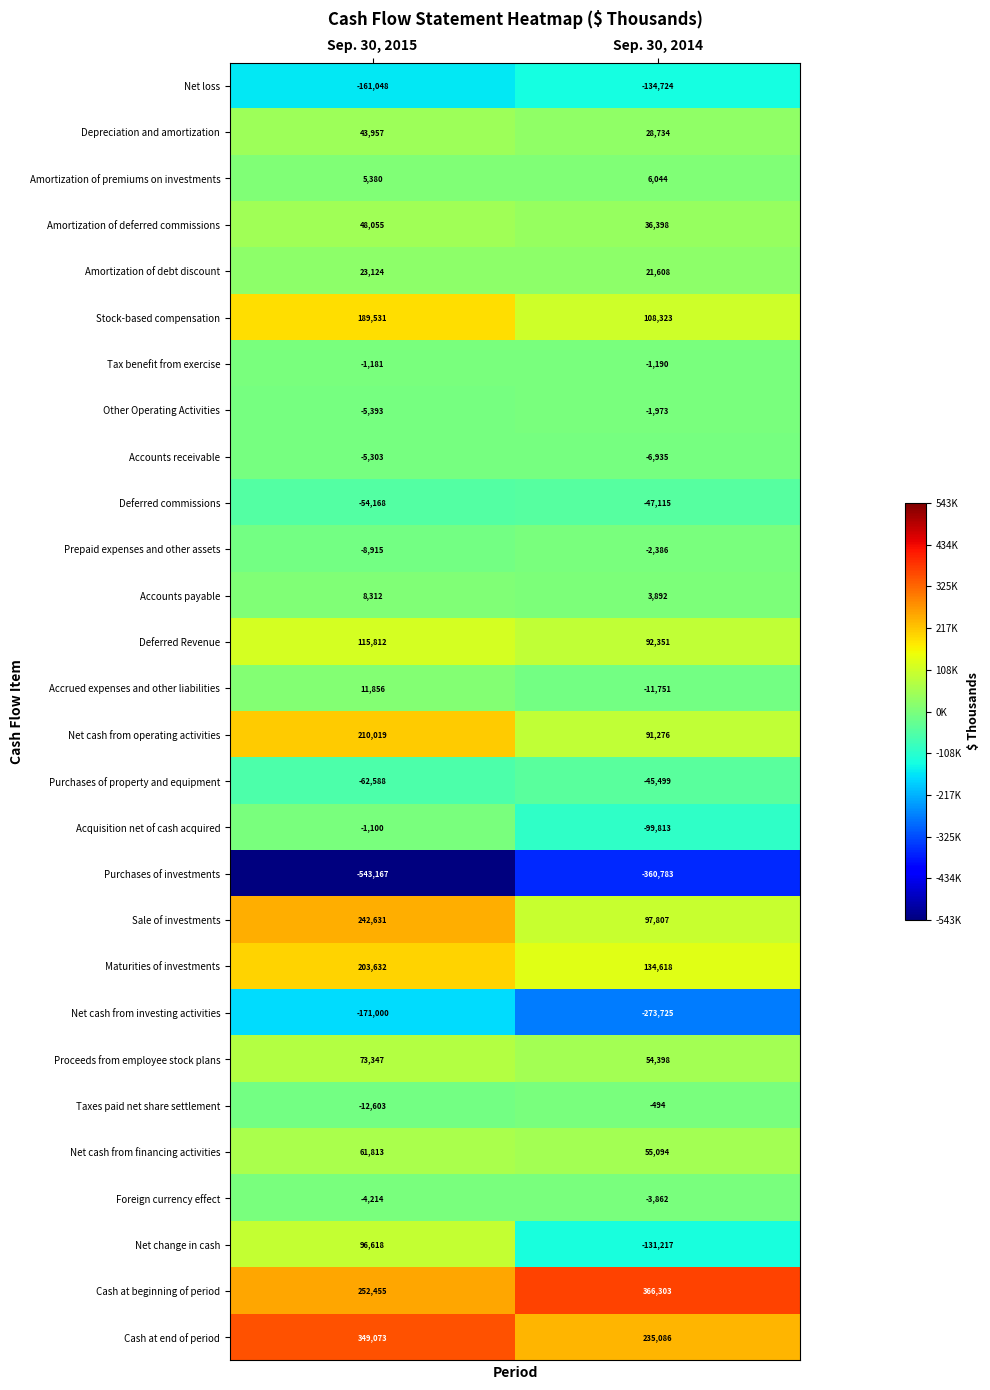

Which series changed the most between Sep. 30, 2015 and Sep. 30, 2014?

Net change in cash